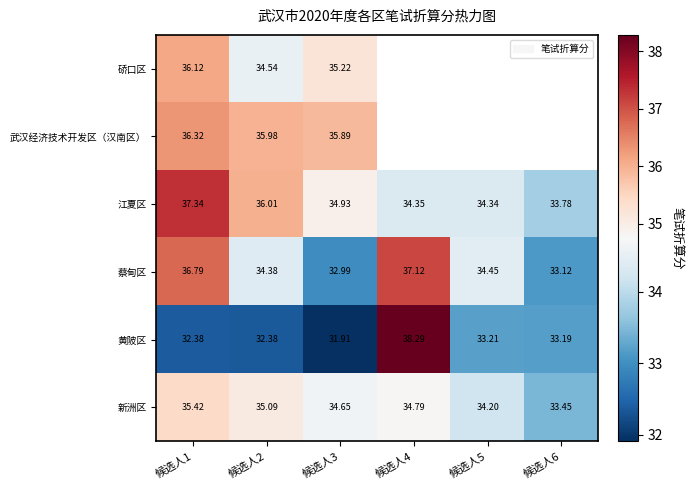

Is the value of 江夏区 at 候选人3 greater than the value of 新洲区 at 候选人2?

No